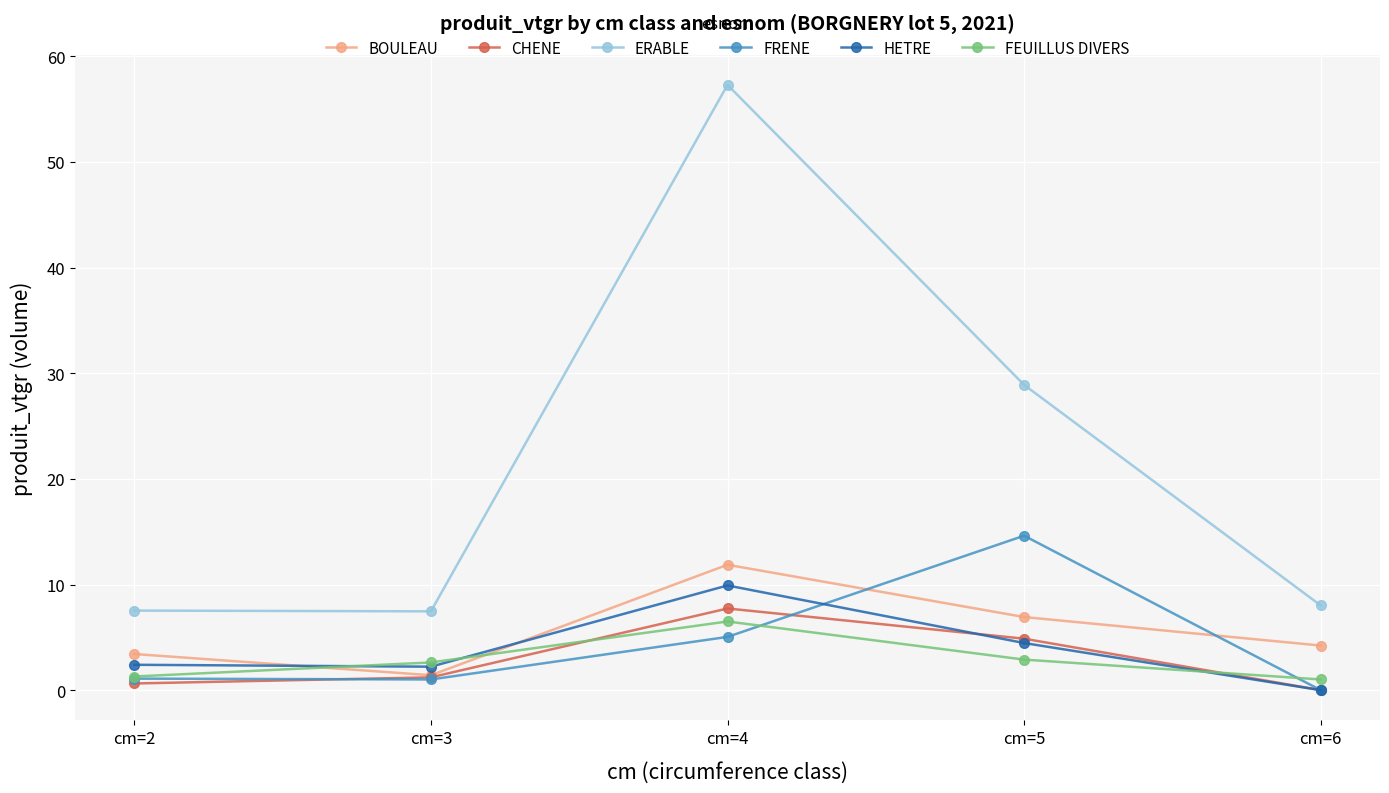

Where do BOULEAU and FEUILLUS DIVERS first cross each other?

cm=2 and cm=3